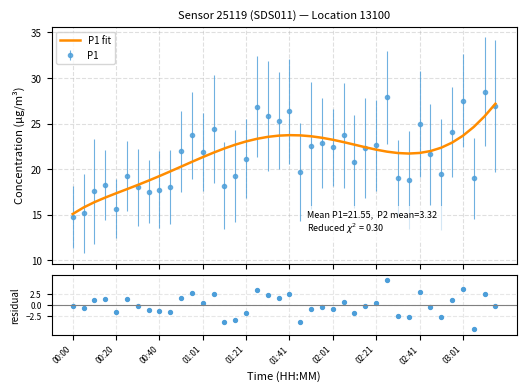

What is the highest value of the P1 series?

28.5